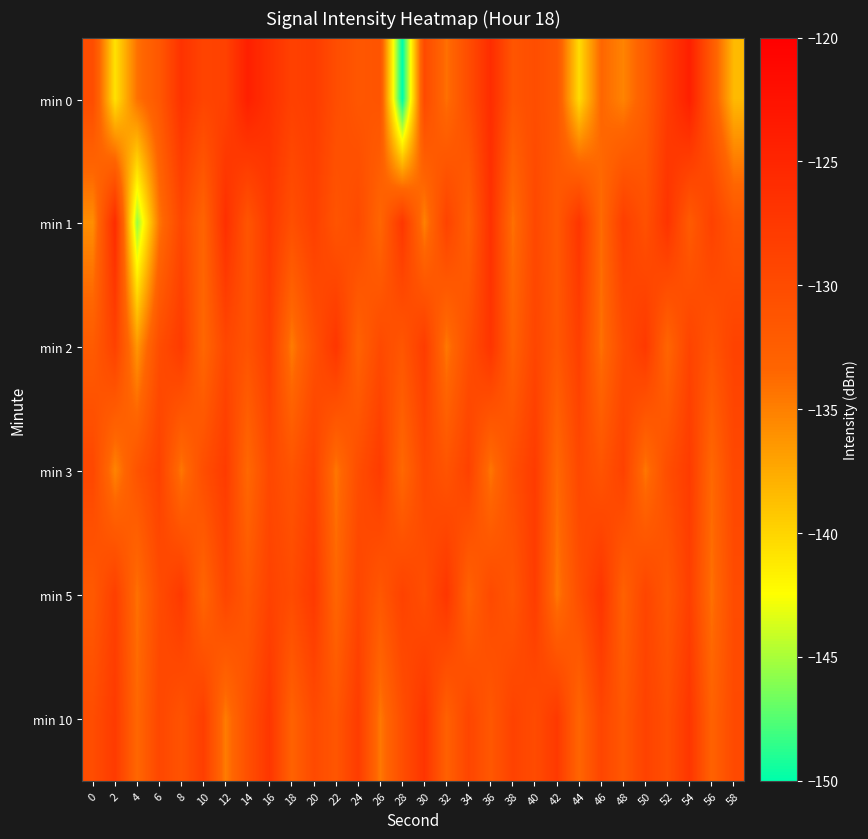

How many categories are shown in the chart?

30